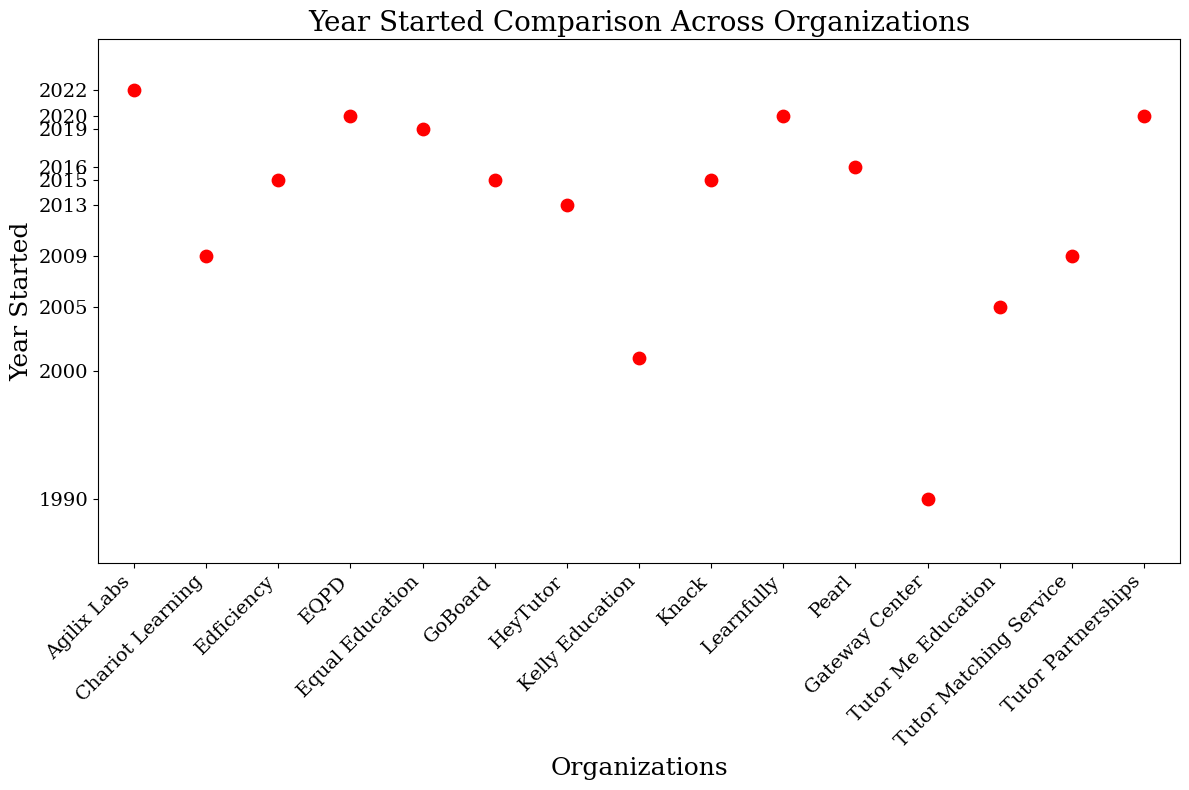

What Y value in the scatter plot is closest to 2006?

2005